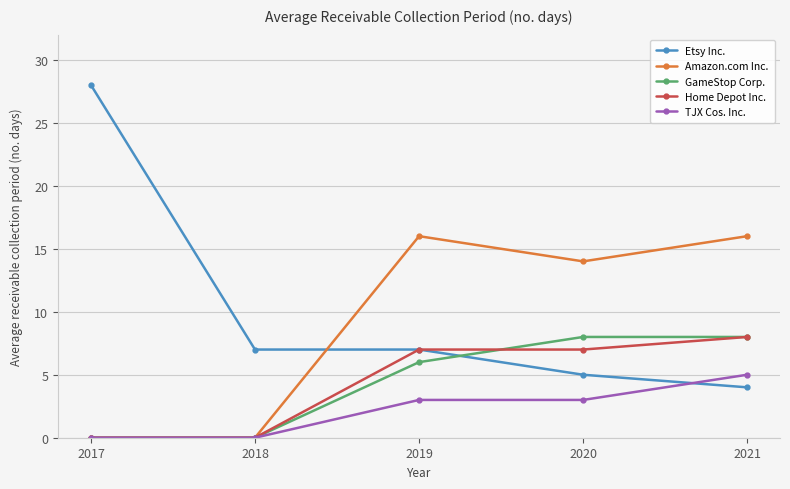

What is the approximate value of Amazon.com Inc. at 2020?

14